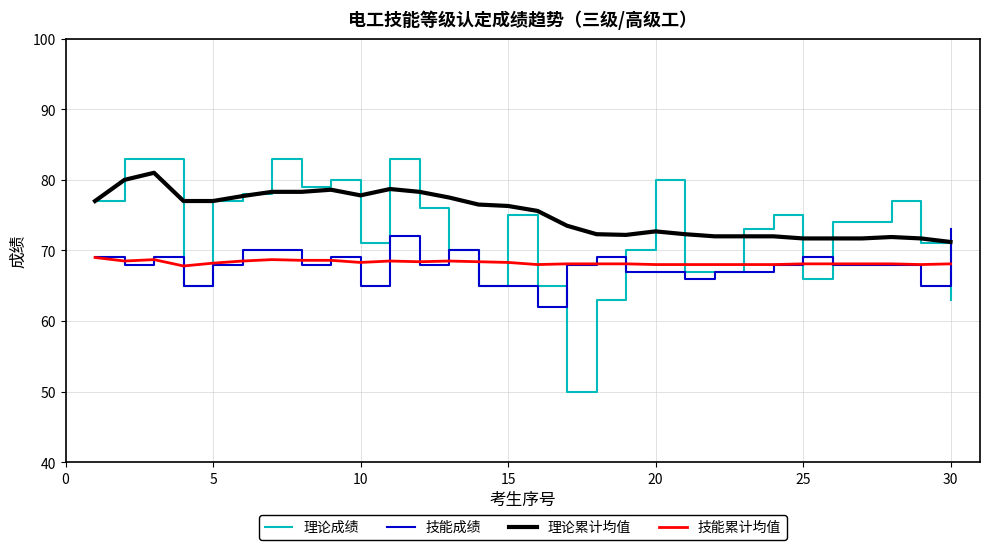

Which series ends up on top after the final intersection of 理论成绩 and 技能累计均值?

技能累计均值